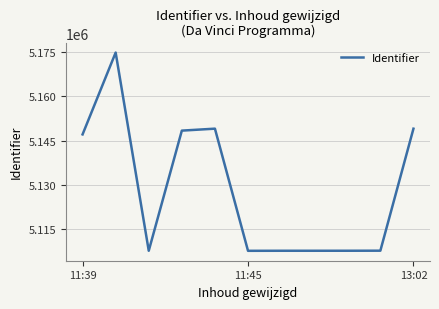

What is the difference between the maximum and minimum values?

66961